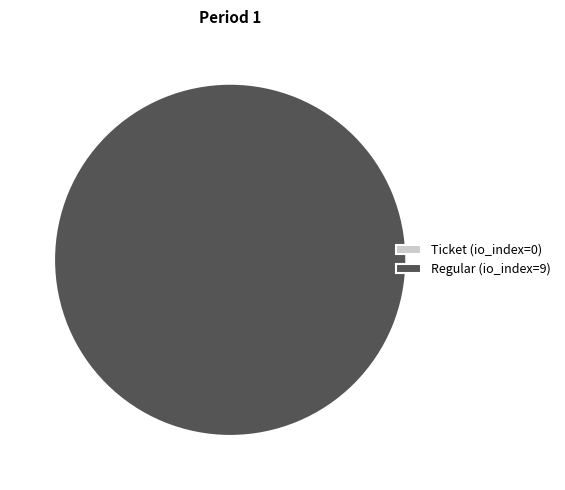

To the nearest percent, what is the combined percentage of Ticket (io_index=0) and Regular (io_index=9)?

100%